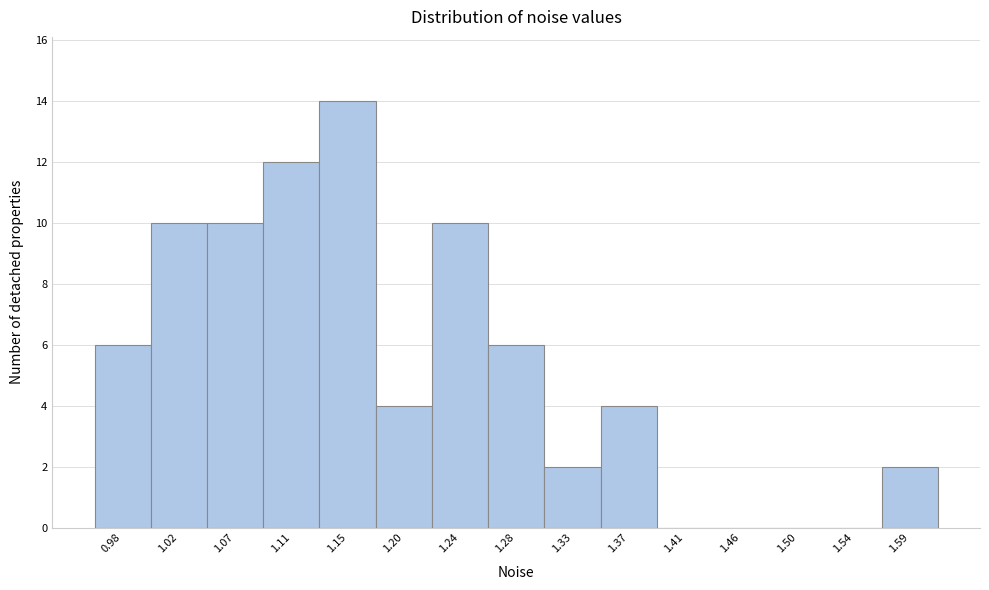

Reading left to right, transcribe all the data shown in this chart.

0.98=6	1.02=10	1.07=10	1.11=12	1.15=14	1.20=4	1.24=10	1.28=6	1.33=2	1.37=4	1.41=0	1.46=0	1.50=0	1.54=0	1.59=2